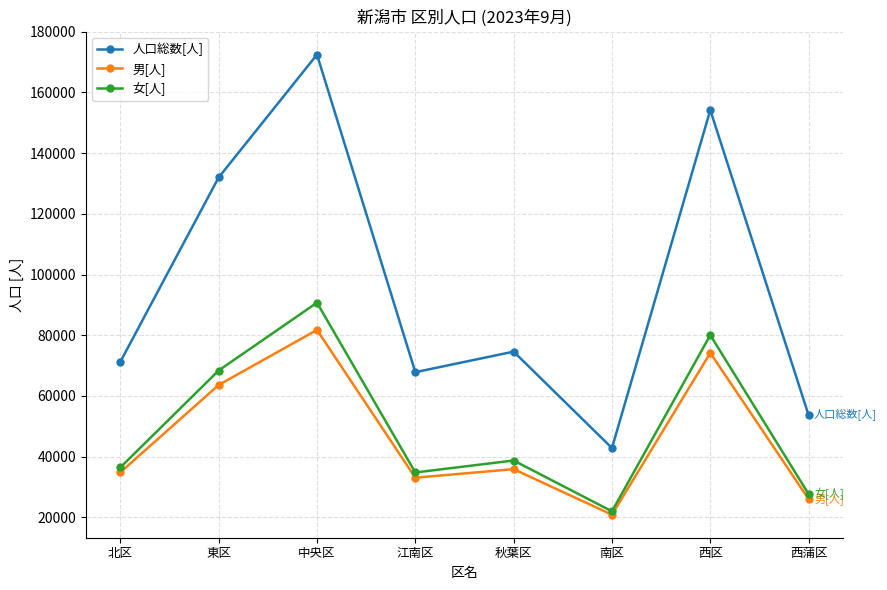

Is the value of 男[人] at 南区 greater than the value of 女[人] at 西蒲区?

No